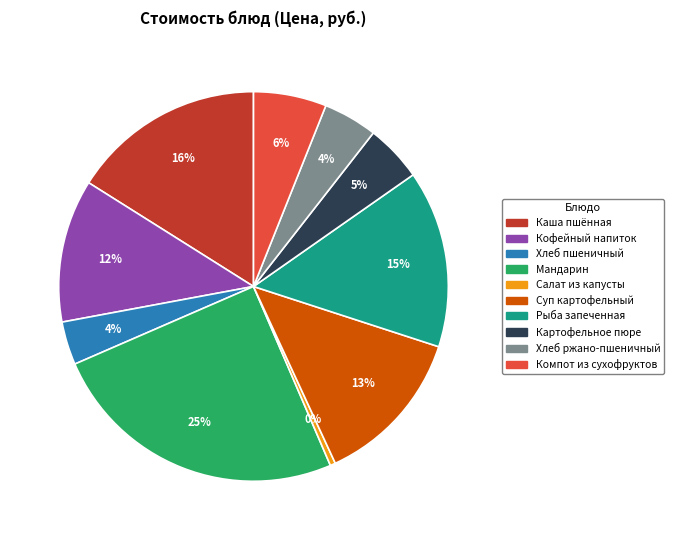

How many slices are in this pie chart?

10